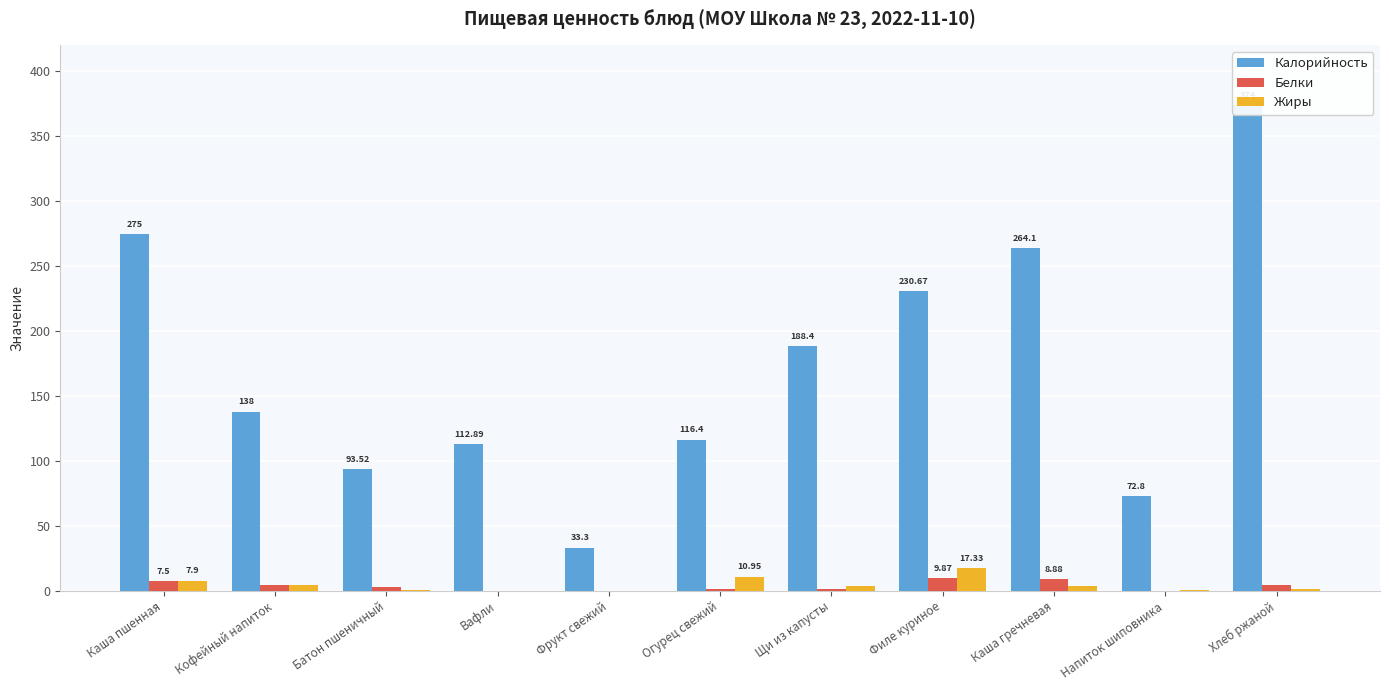

What position from the right is Кофейный напиток?

10